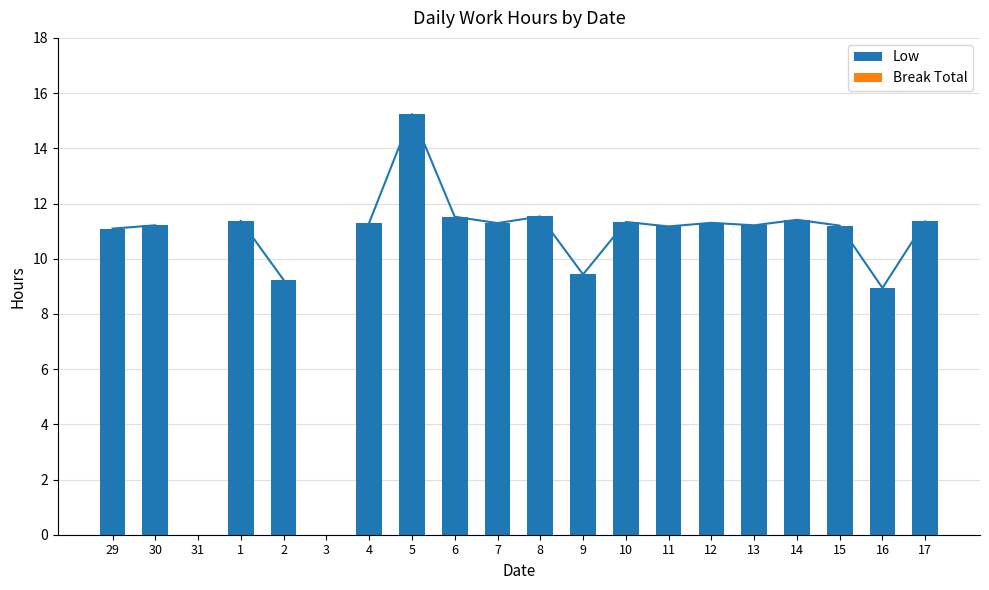

What is the difference between the highest and lowest values at 1?

11.4